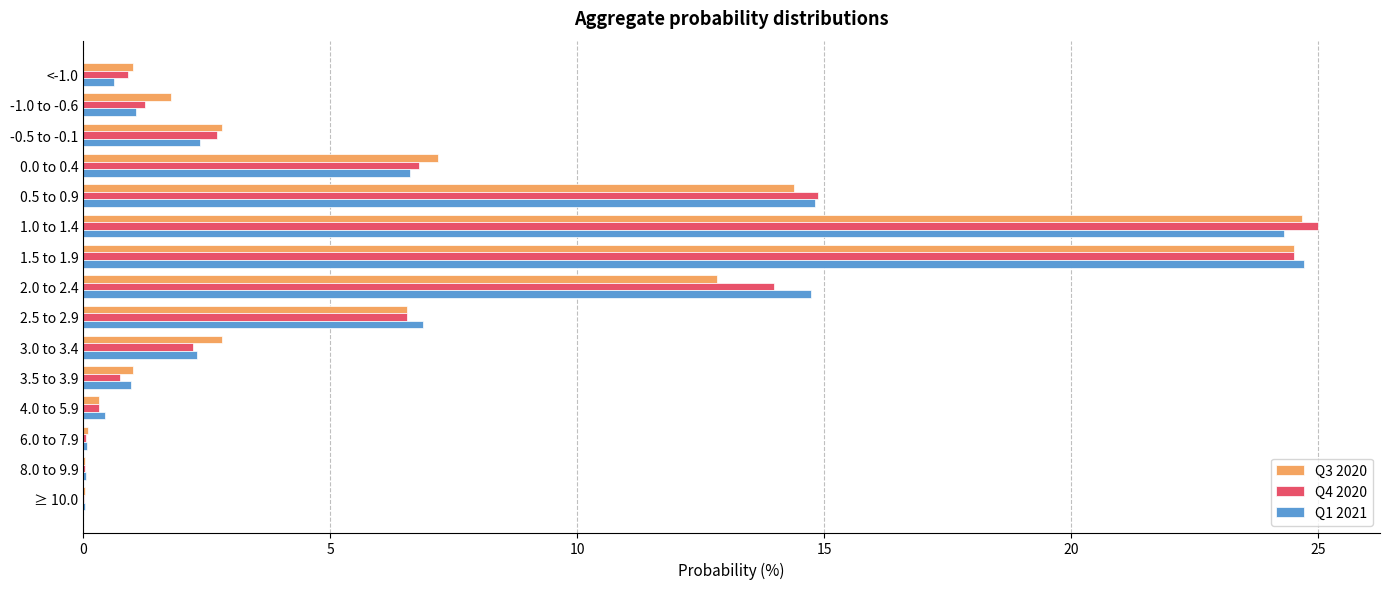

Is it true that Q3 2020 equals 7.2 at 1.0 to 1.4?

False